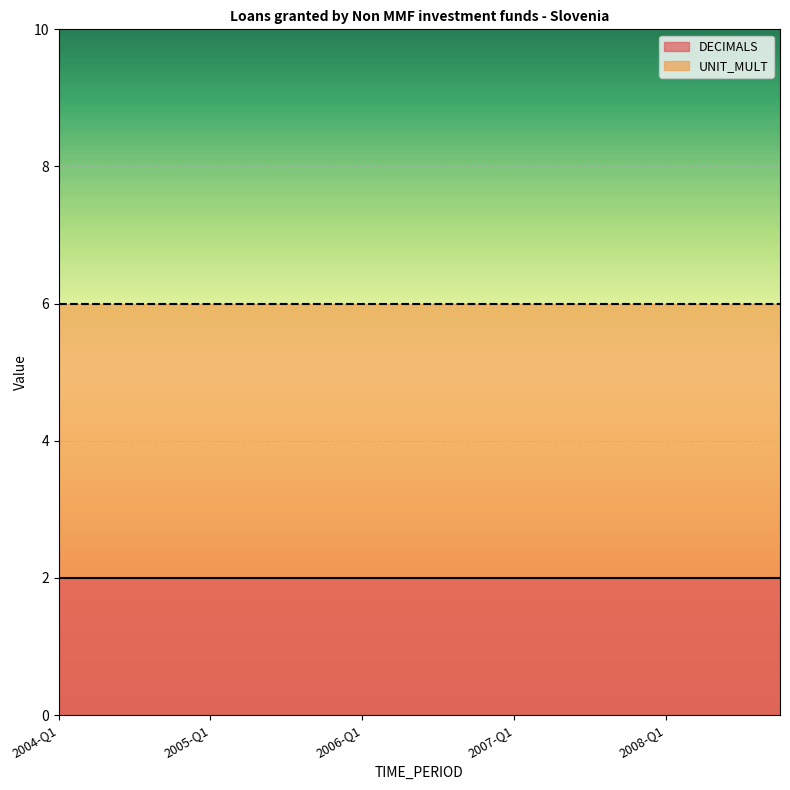

At how many categories does at least one series exceed 5?

20